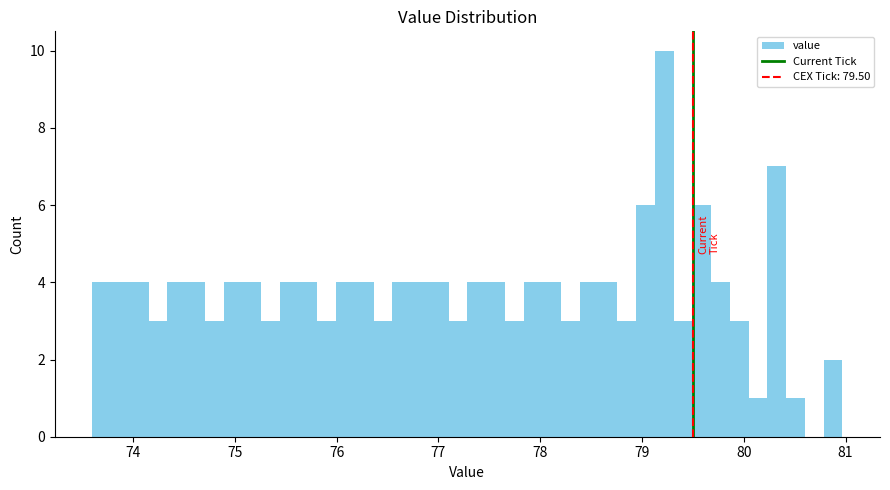

Around what value on the x-axis is the tallest bar? Give the approximate position of its centre, as read against the axis.

79.2